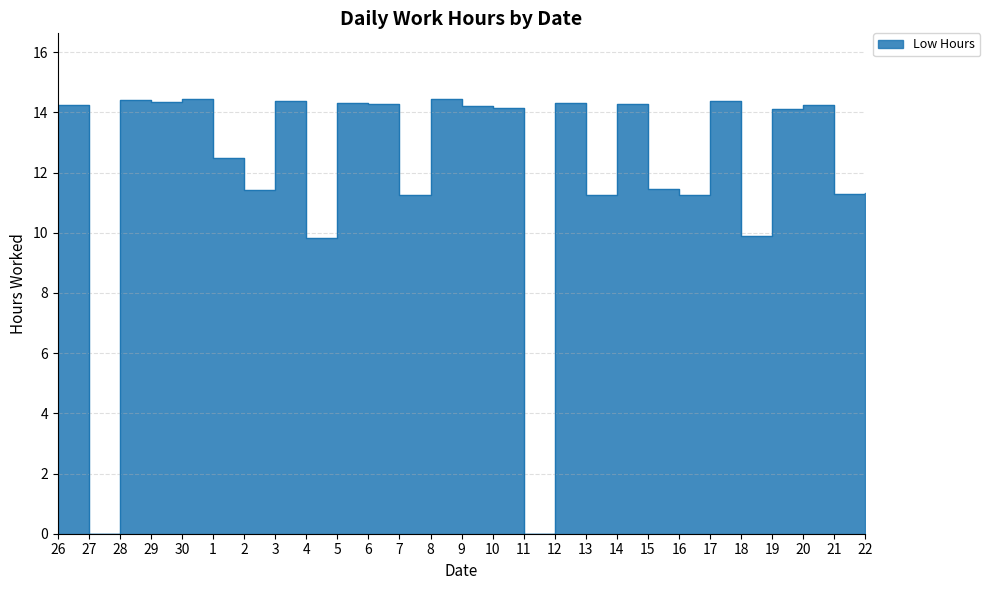

Where does the data first go above 14?

26